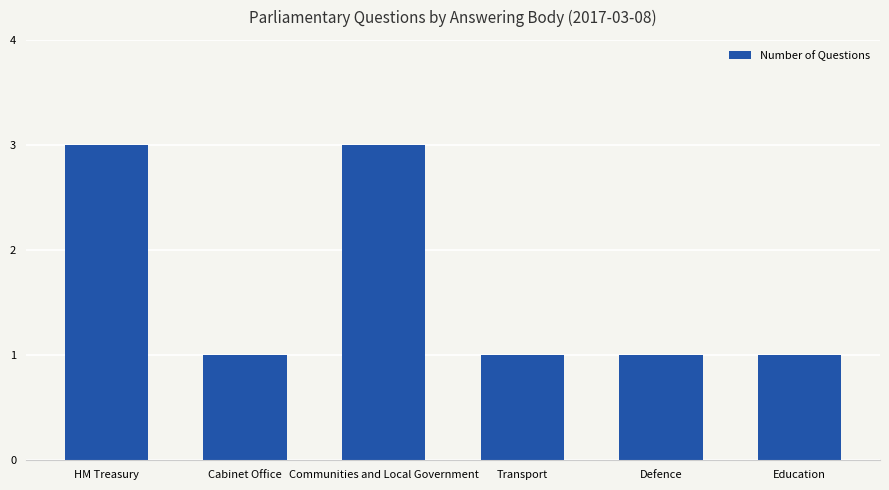

What is the maximum value shown in the chart?

3